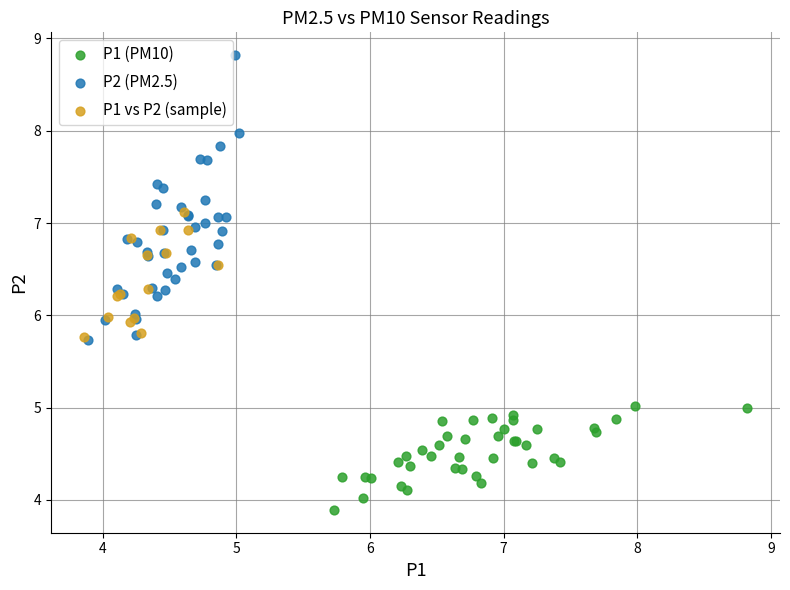

Which series has the widest spread of Y values?

P2 (PM2.5)